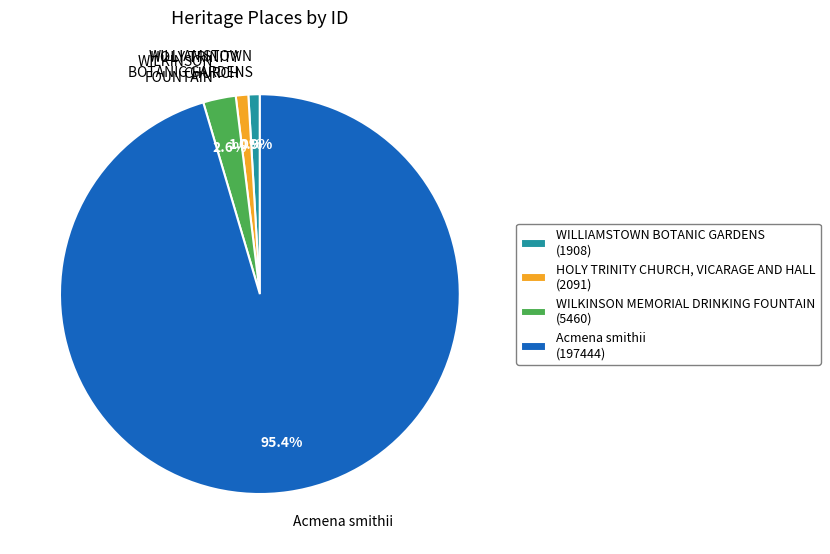

What percentage is the WILKINSON MEMORIAL DRINKING FOUNTAIN slice, to the nearest percent?

3%